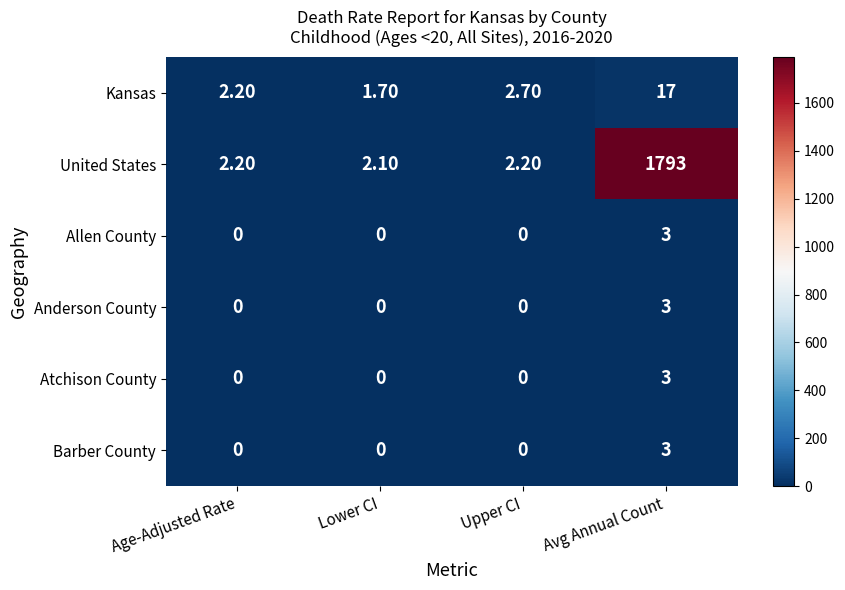

What is the difference between the maximum and second lowest values in the Anderson County series?

3.0